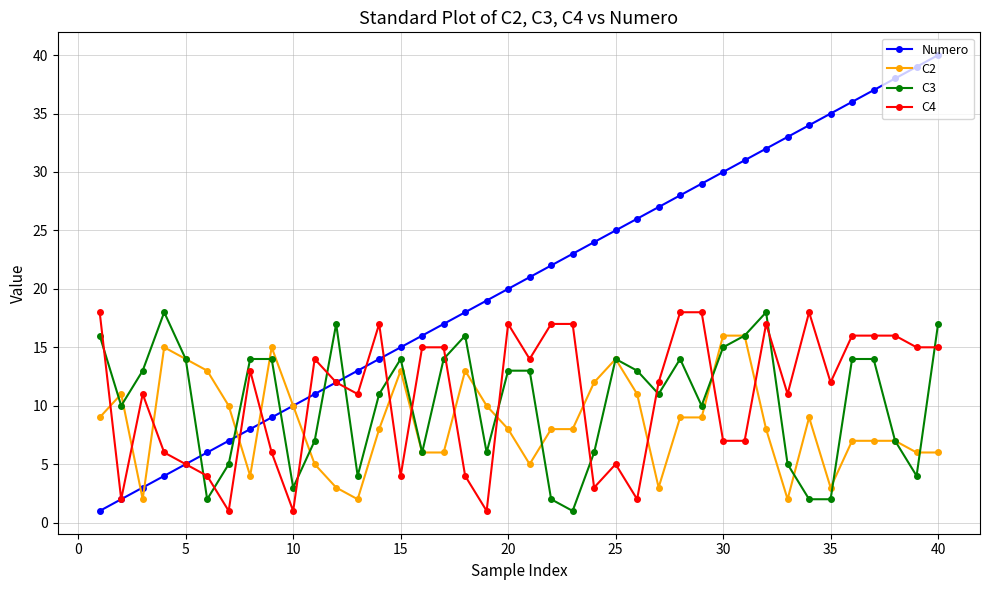

What is the greatest value displayed?

40